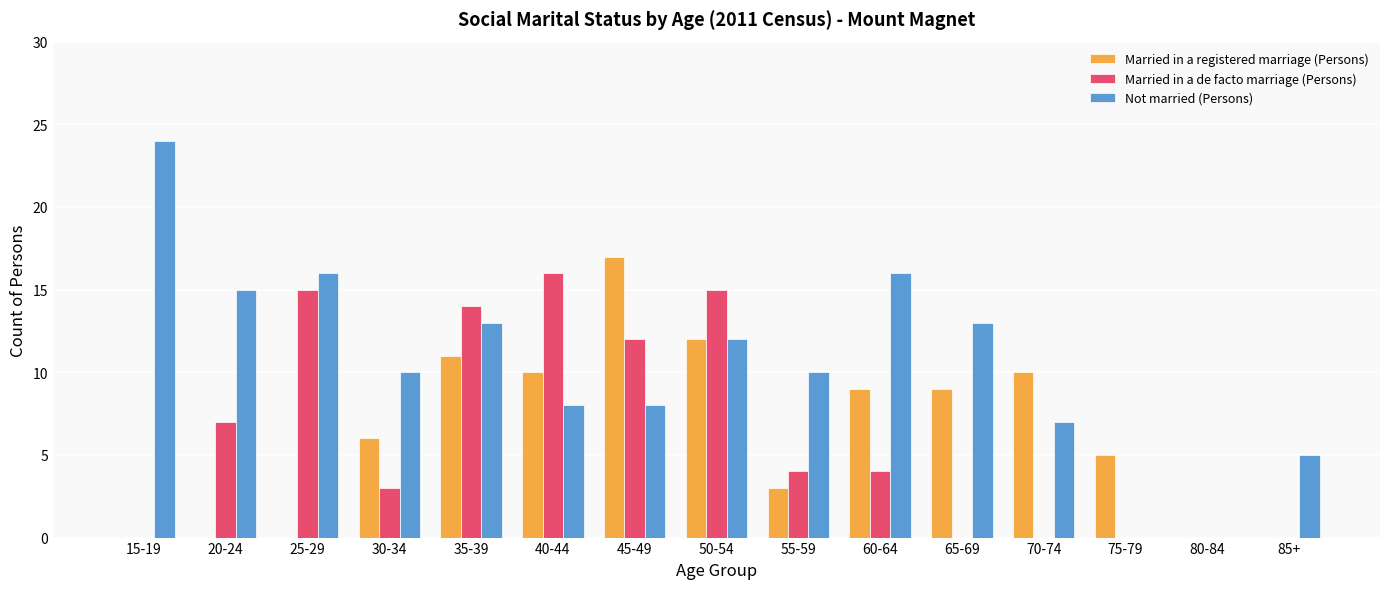

What is the sum of the Married in a de facto marriage (Persons) values at 70-74 and 35-39?

14